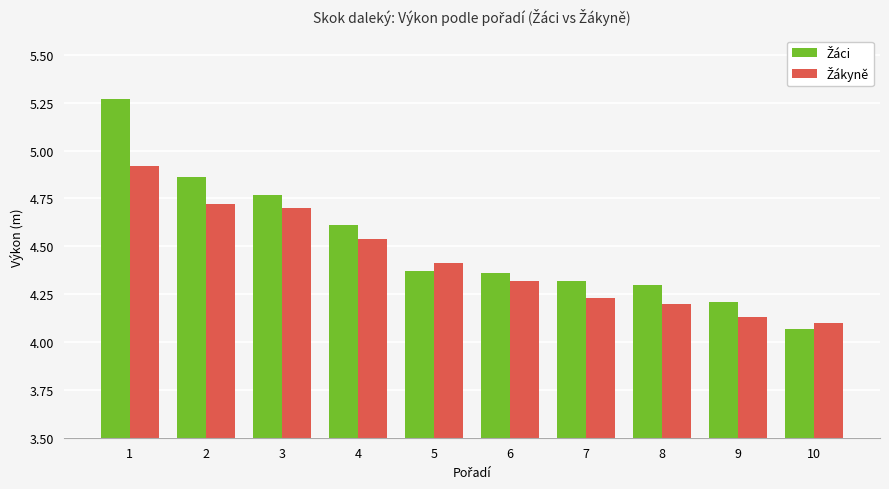

At how many categories does at least one series exceed 4?

10